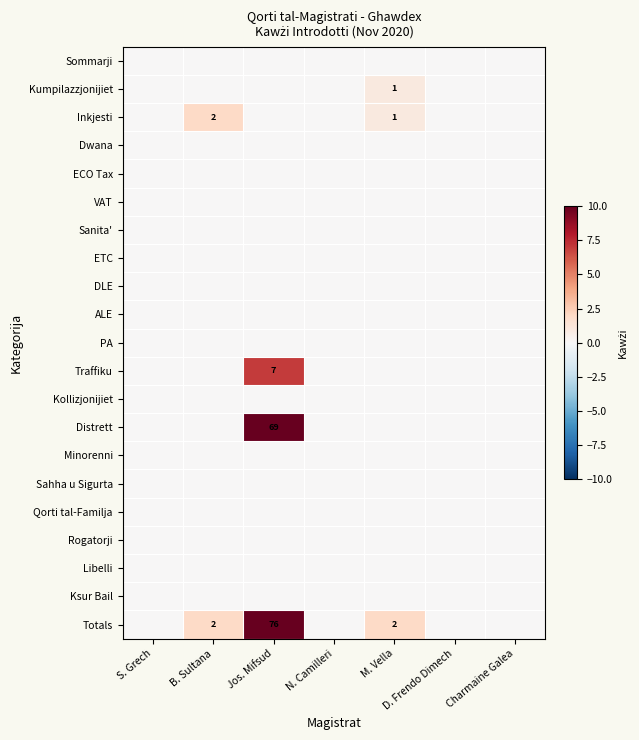

Rank the series at S. Grech from highest to lowest value.

Sommarji, Kumpilazzjonijiet, Inkjesti, Dwana, ECO Tax, VAT, Sanita', ETC, DLE, ALE, PA, Traffiku, Kollizjonijiet, Distrett, Minorenni, Sahha u Sigurta, Qorti tal-Familja, Rogatorji, Libelli, Ksur Bail, Totals